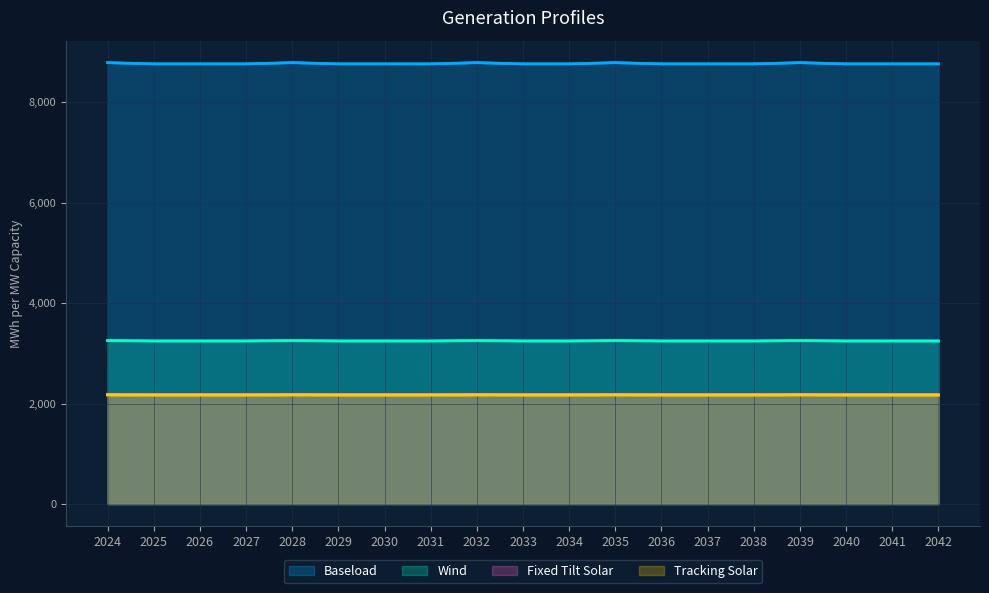

What is the minimum value shown in the chart?

2169.7